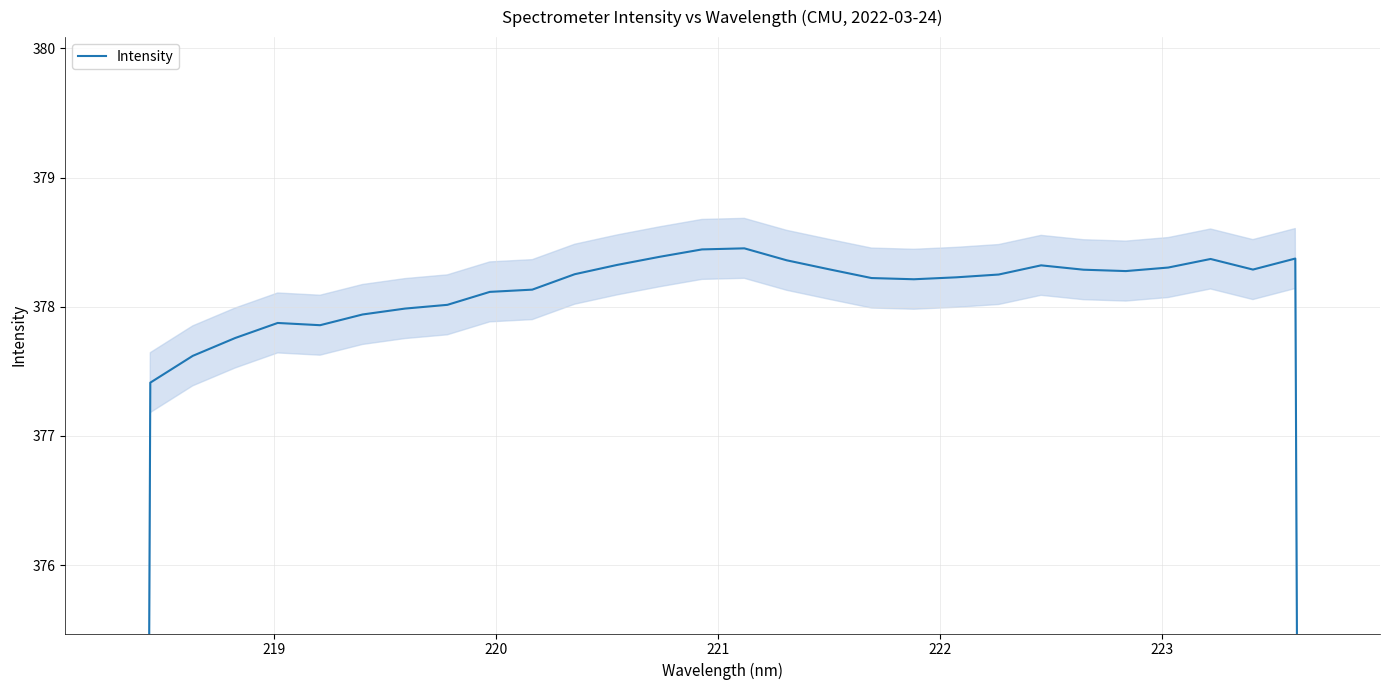

What is the sum of all values?

11646.1